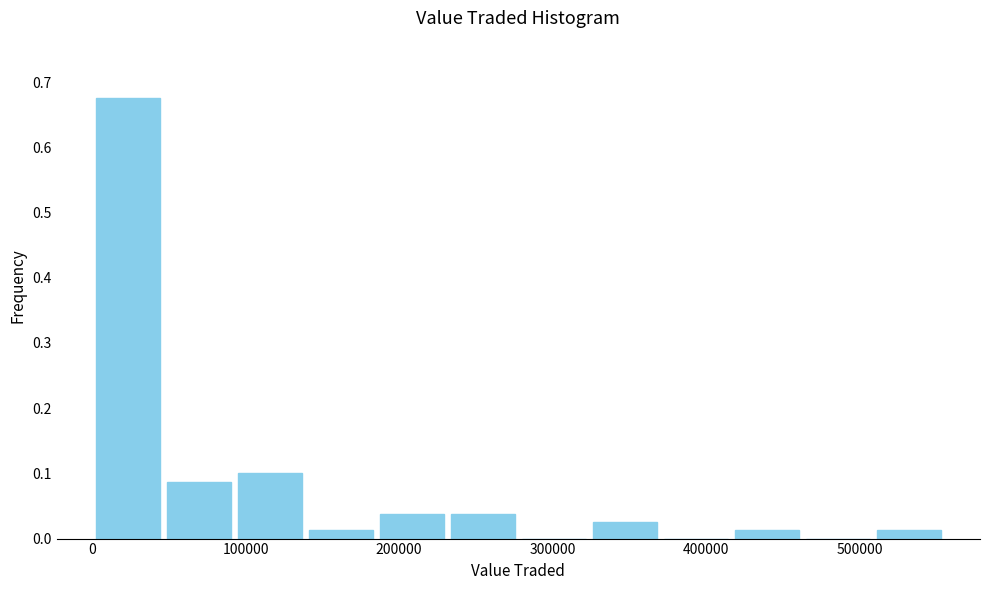

Over which range of the x-axis is the bar tallest?

0 to 50000